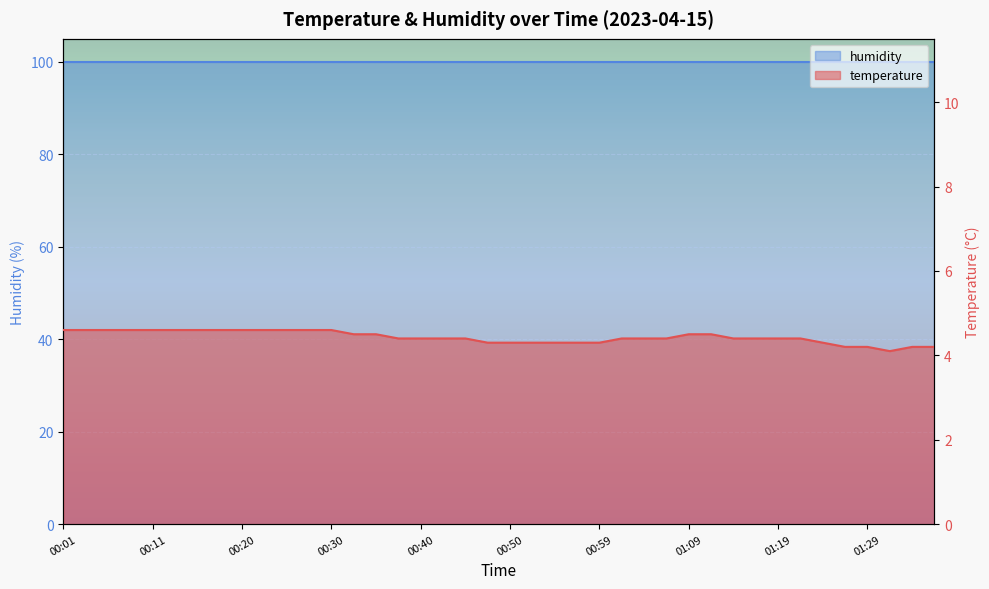

Reading left to right, extract all data points from this chart.

00:01=4.6	00:03=4.6	00:06=4.6	00:08=4.6	00:11=4.6	00:13=4.6	00:15=4.6	00:18=4.6	00:20=4.6	00:23=4.6	00:25=4.6	00:28=4.6	00:30=4.6	00:33=4.5	00:35=4.5	00:37=4.4	00:40=4.4	00:42=4.4	00:45=4.4	00:47=4.3	00:50=4.3	00:52=4.3	00:54=4.3	00:57=4.3	00:59=4.3	01:02=4.4	01:04=4.4	01:07=4.4	01:09=4.5	01:12=4.5	01:14=4.4	01:16=4.4	01:19=4.4	01:21=4.4	01:24=4.3	01:26=4.2	01:29=4.2	01:31=4.1	01:34=4.2	01:36=4.2